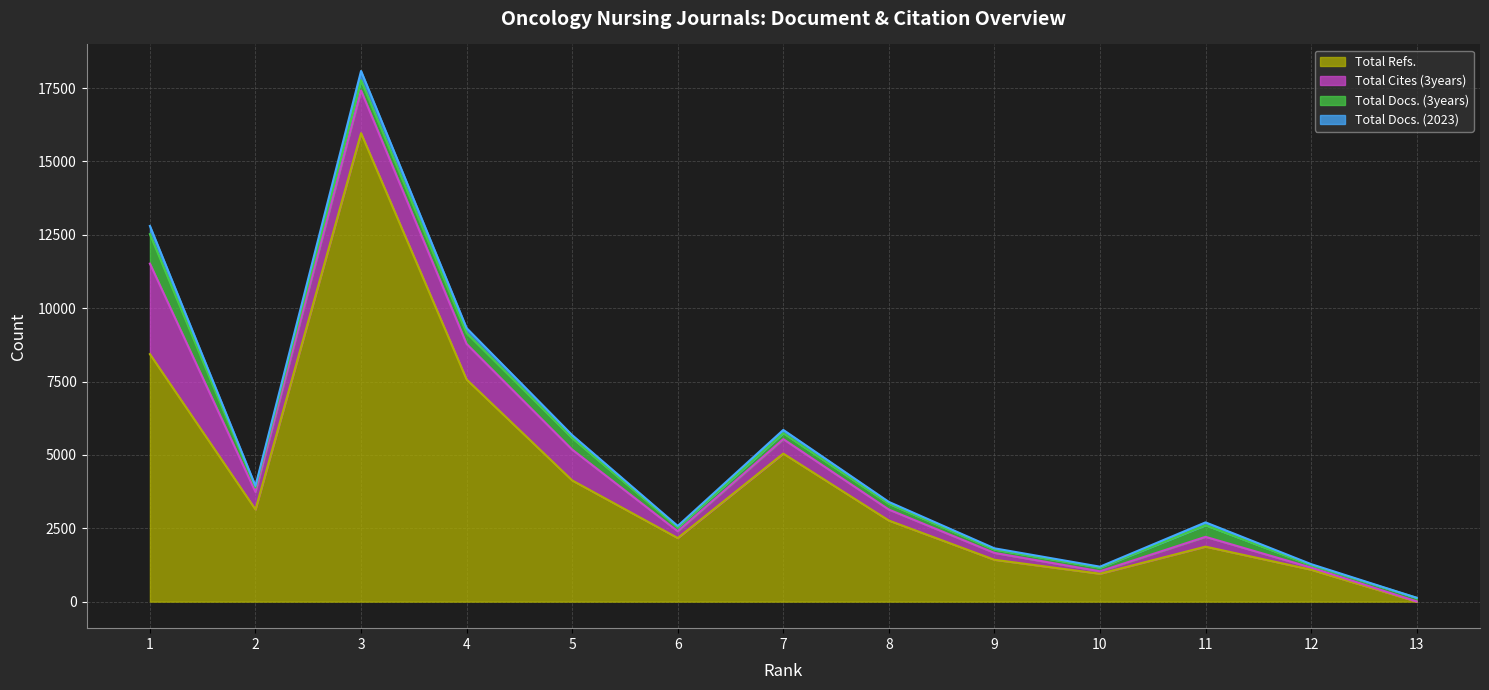

At which label does Total Cites (3years) reach its minimum?

13